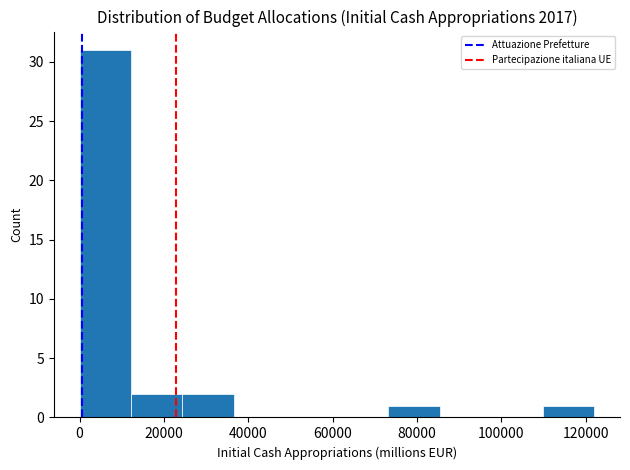

Reading left to right, transcribe this chart: for each bar, give the range it covers on the x-axis and its height. Neither the bar edges nor the heights are printed on the chart, so give them approximately, as read against the axes.

0 to 12000: 31
12000 to 24000: 2
24000 to 36000: 2
36000 to 48000: 0
48000 to 60000: 0
60000 to 74000: 0
74000 to 86000: 1
86000 to 98000: 0
98000 to 110000: 0
110000 to 122000: 1